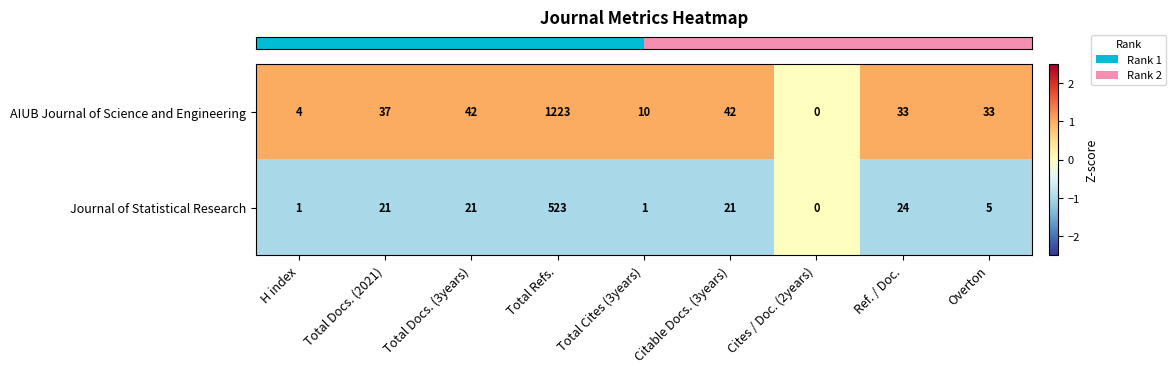

The value of Journal of Statistical Research at Total Refs. is 305. True or false?

False